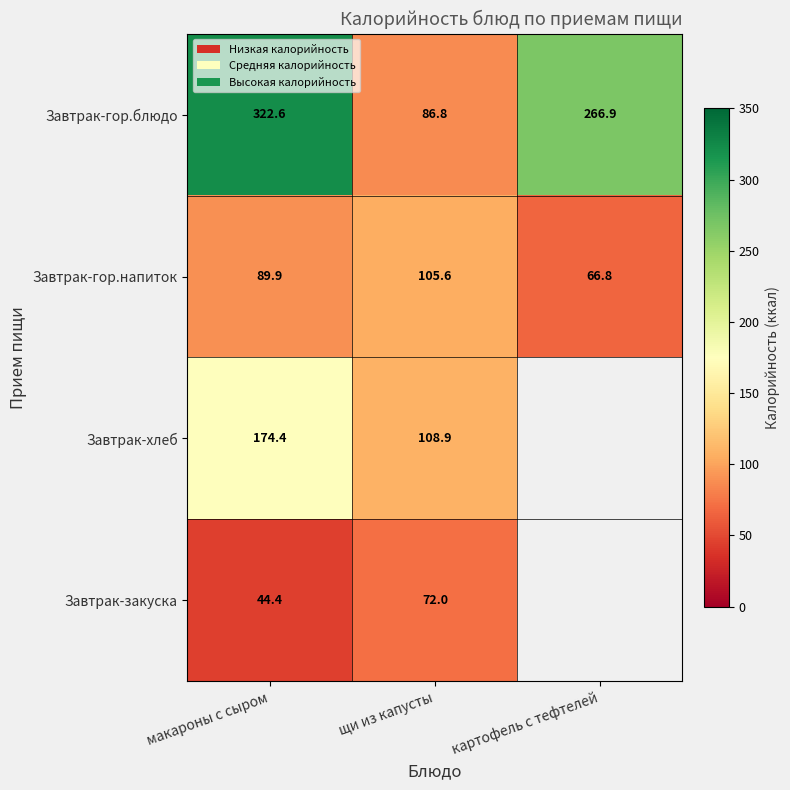

Rank the categories by Завтрак-гор.напиток value from lowest to highest.

картофель с тефтелей, макароны с сыром, щи из капусты